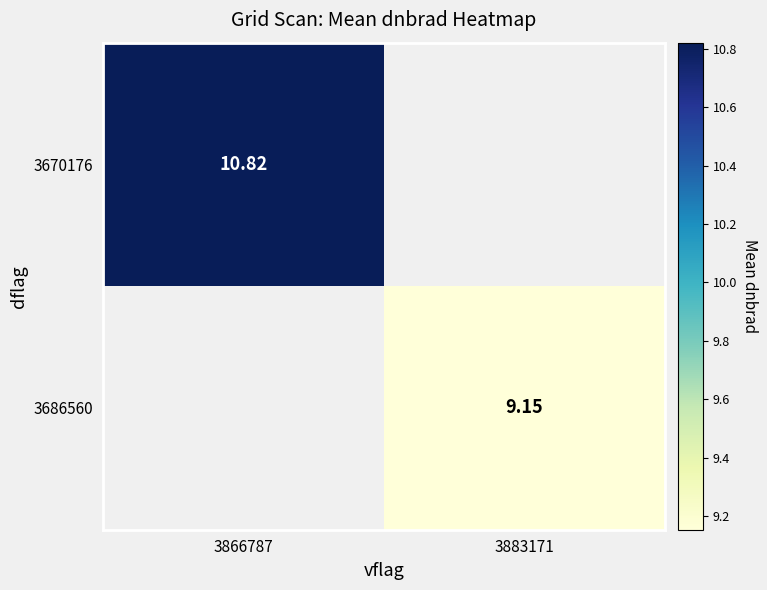

Is the value of 3670176 at 3866787 greater than the value of 3686560 at 3883171?

Yes